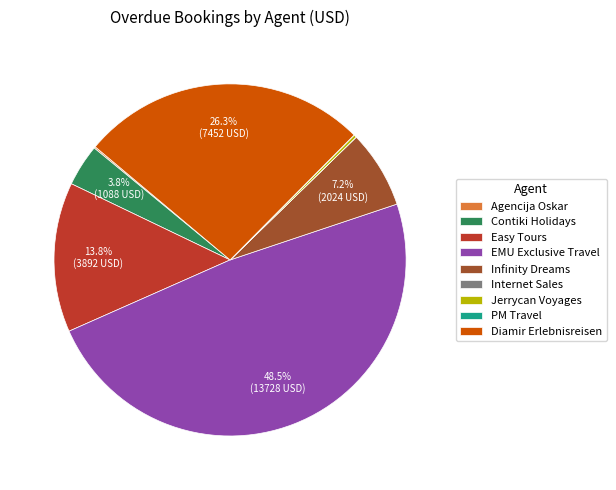

How much of the chart is everything except Diamir Erlebnisreisen?

73.7%